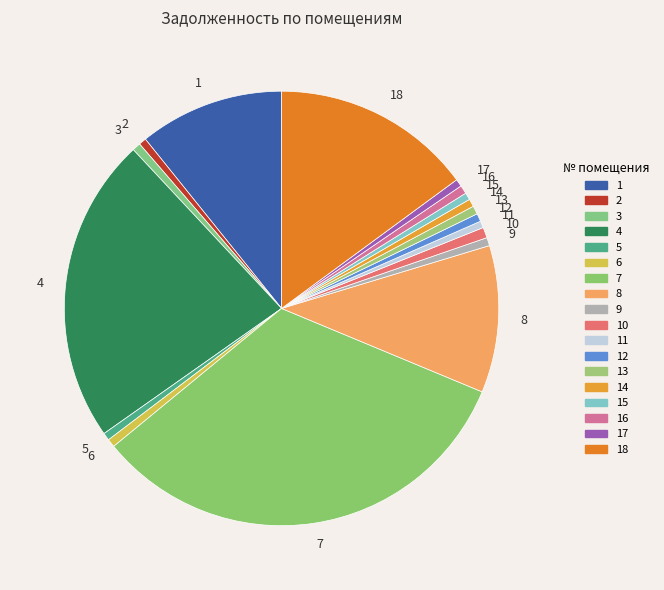

Count the number of slices in the pie.

18